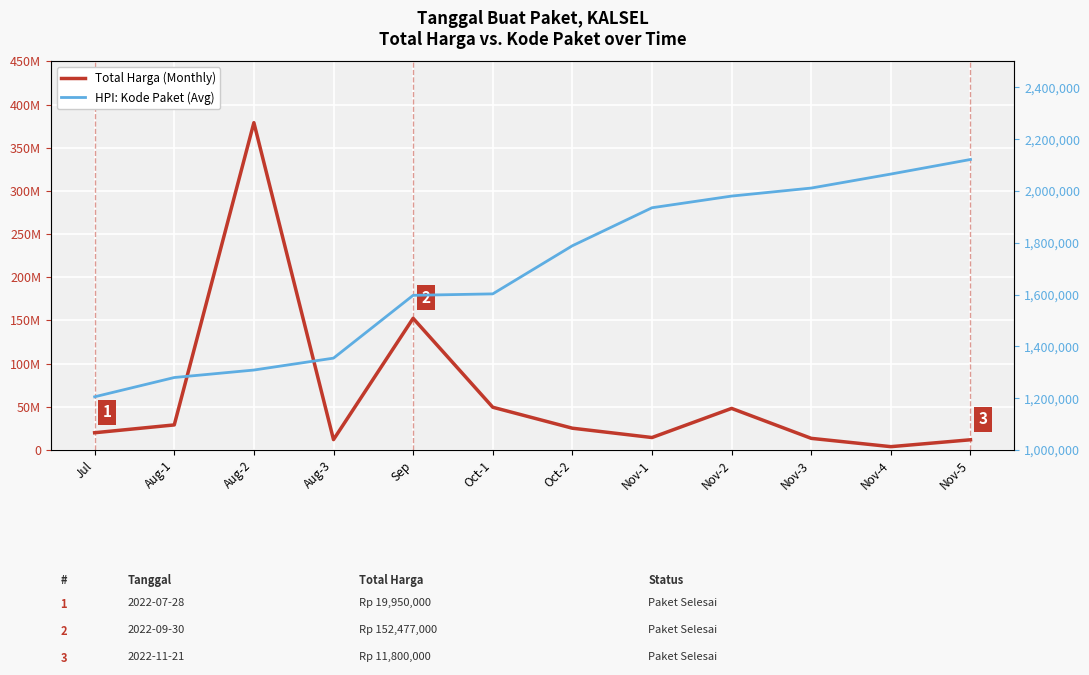

What position from the left is Nov-1?

8